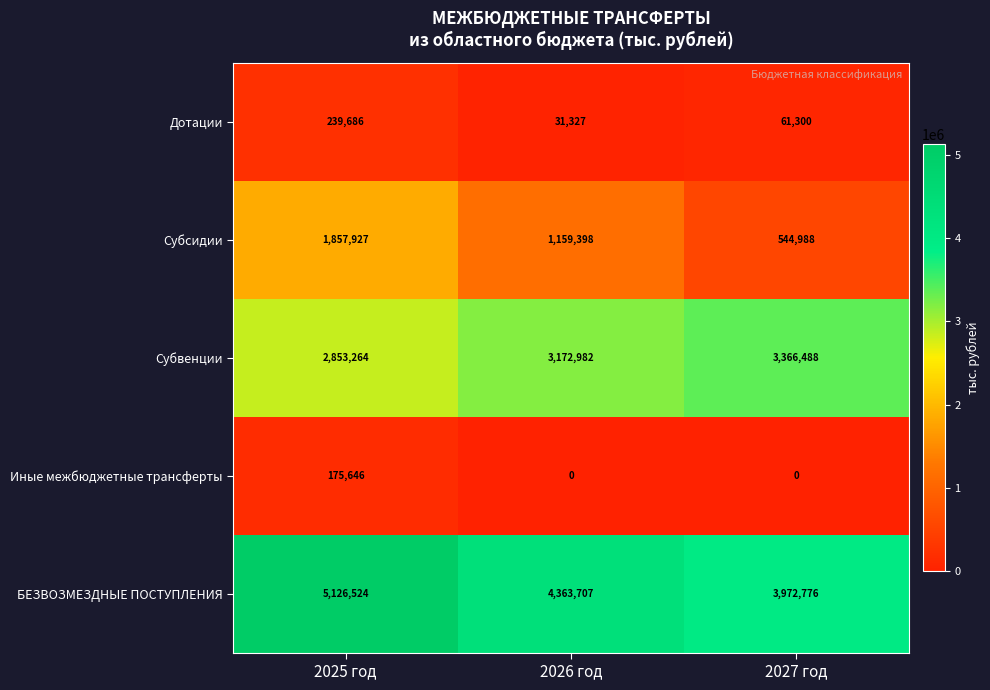

What is the highest value of the Иные межбюджетные трансферты series?

175646